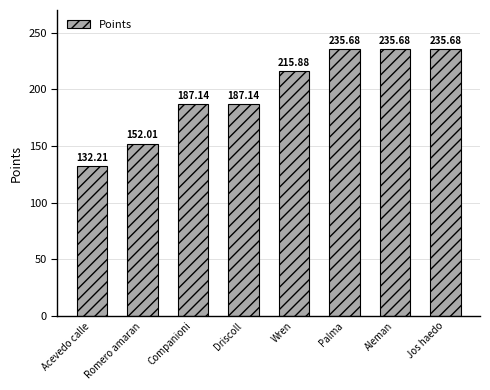

Which category has the lowest value across all series?

Acevedo calle